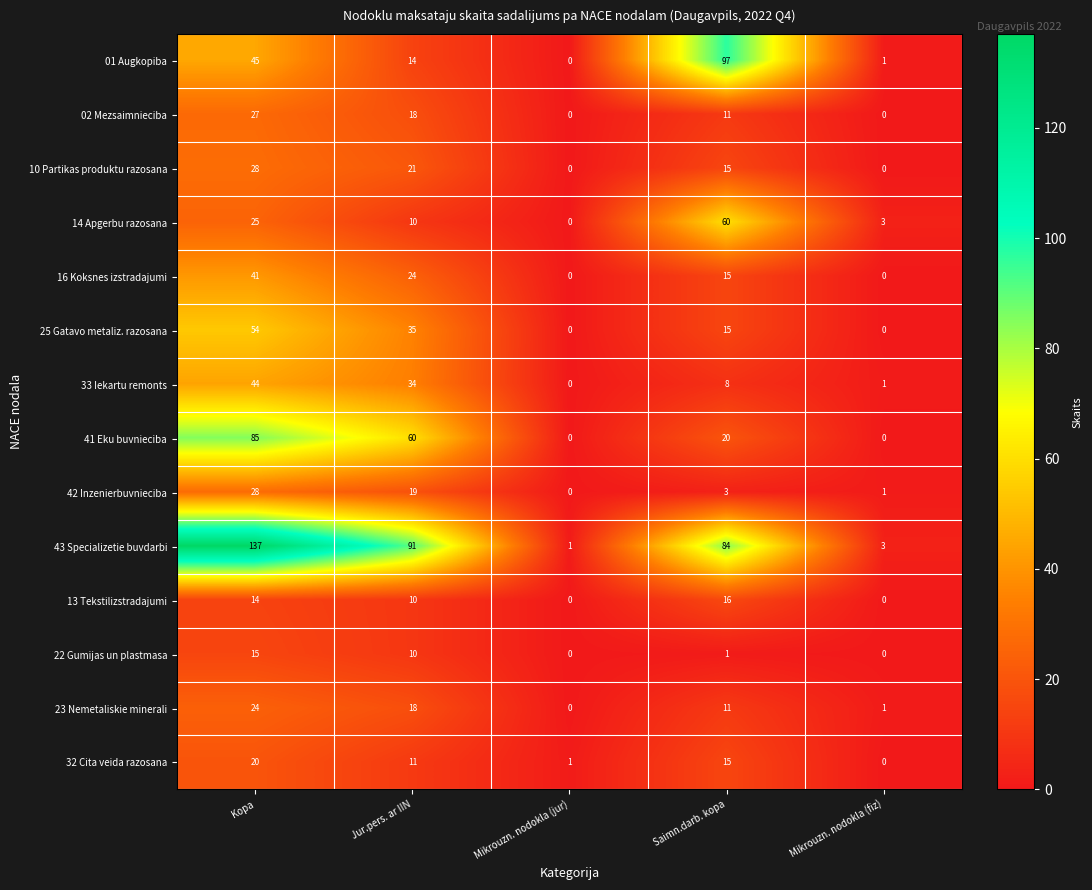

Which series has the largest total across all categories?

43 Specializetie buvdarbi